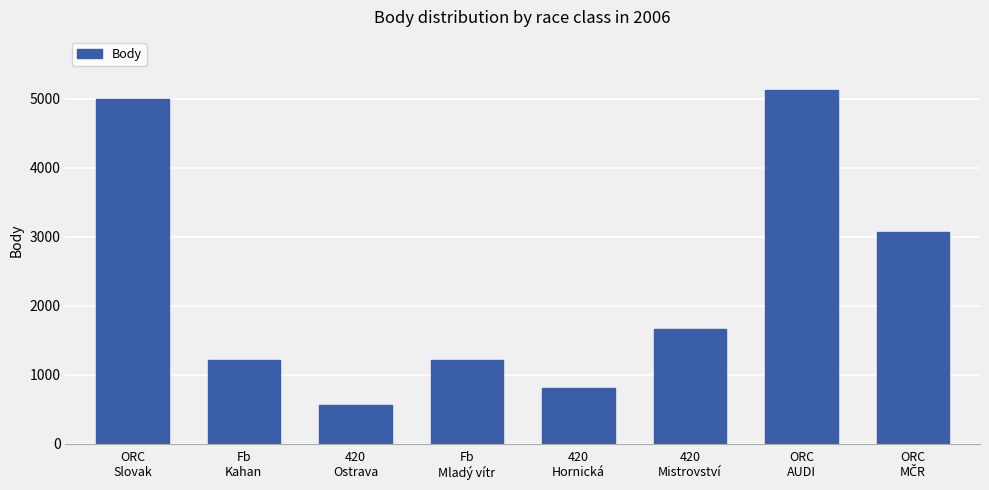

What is the average value?

2327